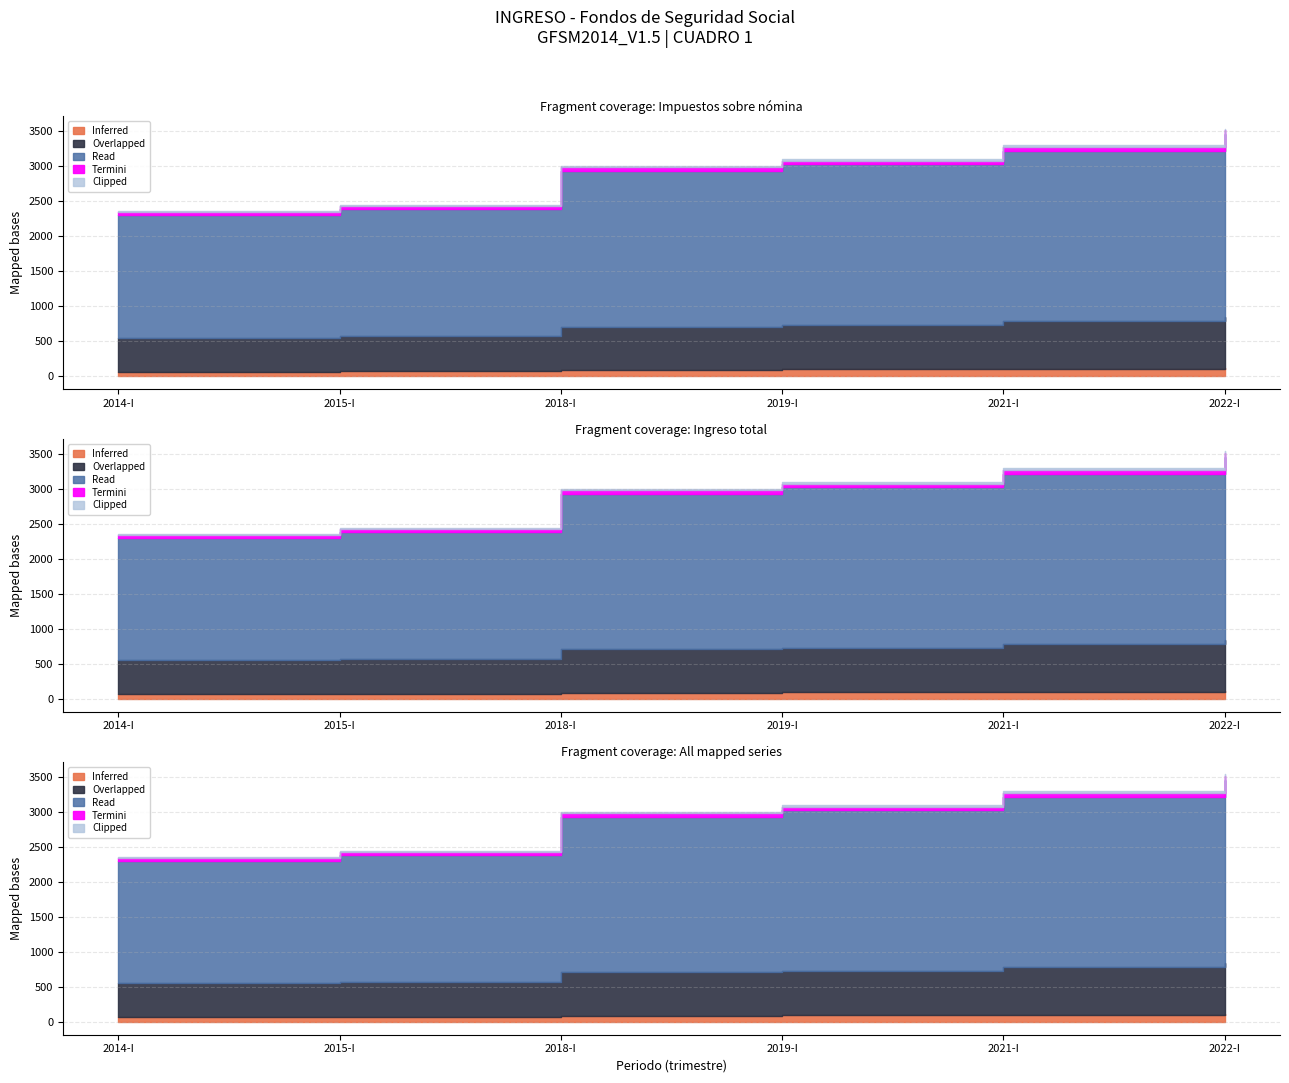

True or false: Impuestos and Ingreso intersect in this chart.

False